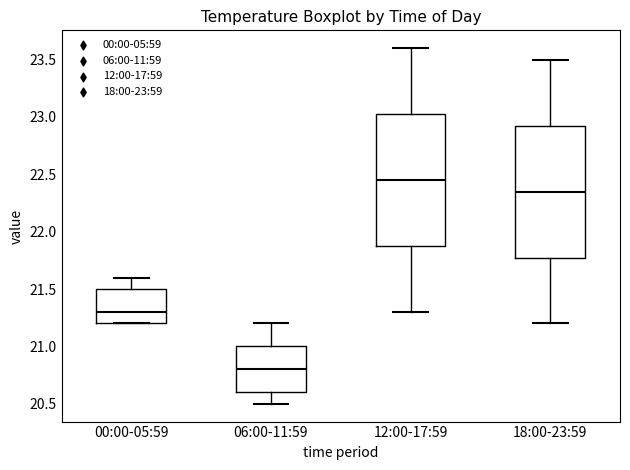

Which box's median line is the highest?

12:00-17:59